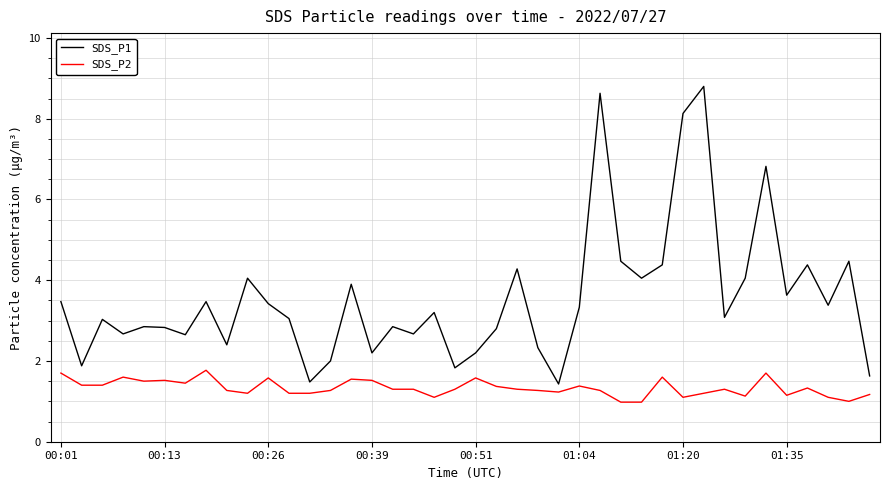

True or false: SDS_P1 and SDS_P2 intersect in this chart.

False